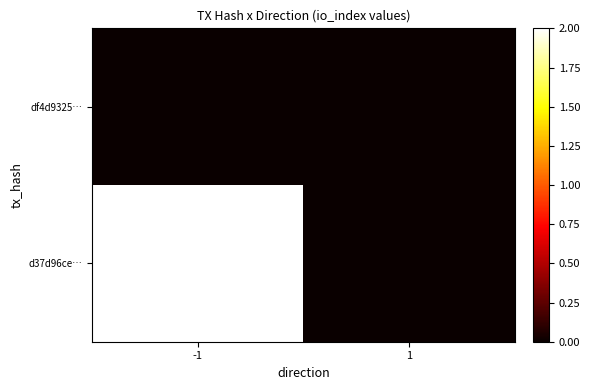

List the series in order of their peak value, lowest first.

df4d9325…, d37d96ce…